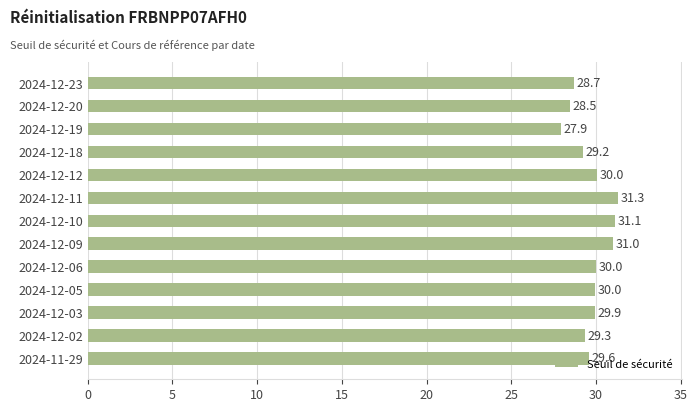

What is the greatest value displayed?

31.3